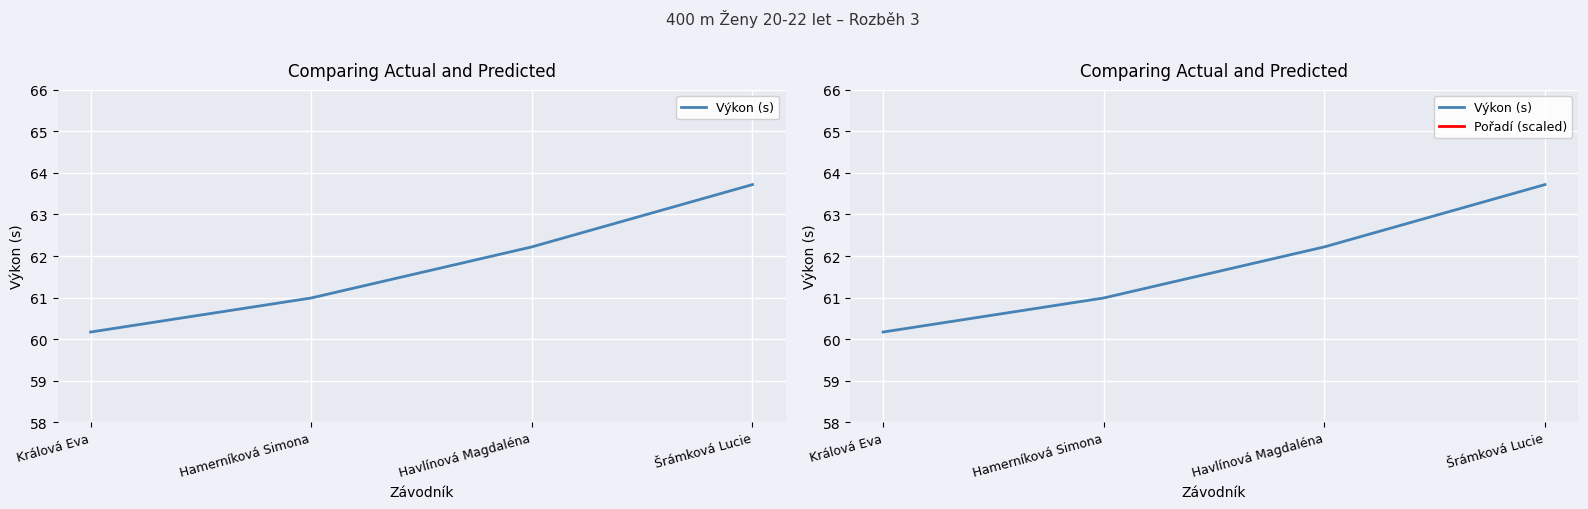

At which label is Výkon (s) closest to 61?

Hamerníková Simona